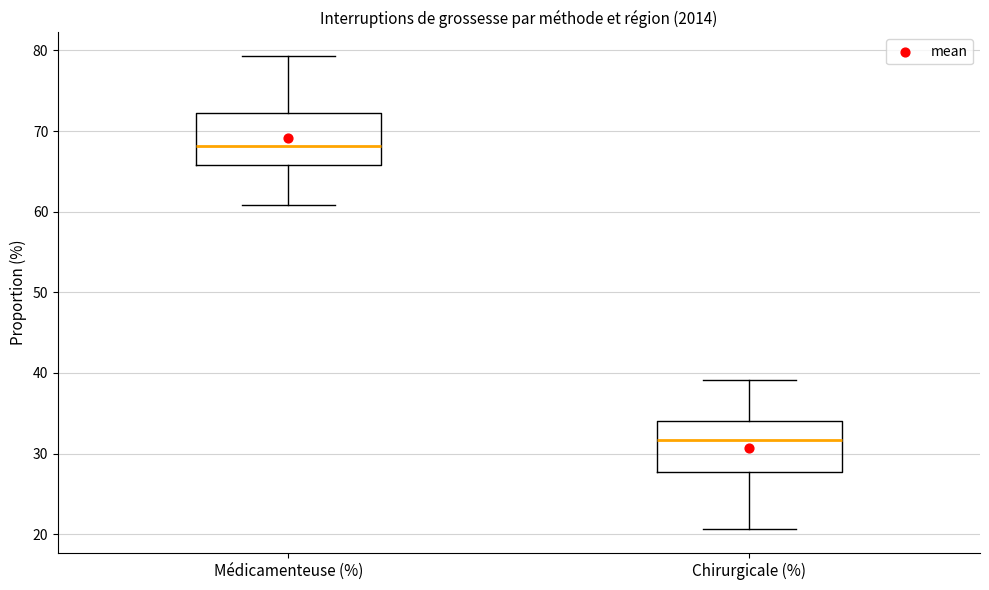

Where does the lower whisker of the box for Chirurgicale (%) end on the y-axis? The values are not printed on the chart, so give them approximately, as read against the axis.

21